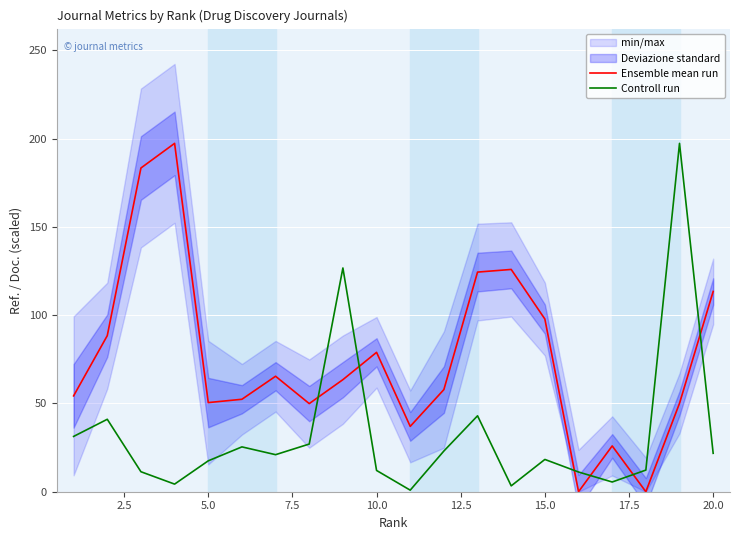

Is it true that Ensemble mean run equals 97.8 at 15.0?

True